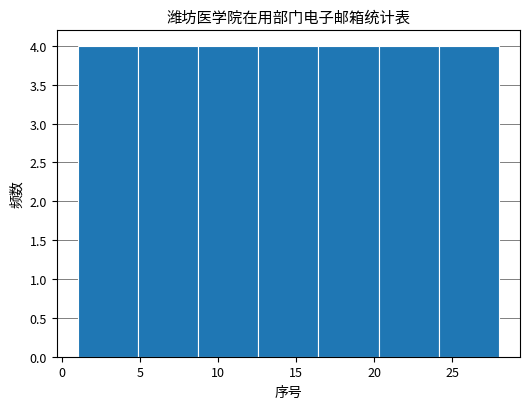

Reading left to right, transcribe this chart: for each bar, give the range it covers on the x-axis and its height. Neither the bar edges nor the heights are printed on the chart, so give them approximately, as read against the axes.

1.0 to 5.0: 4
5.0 to 8.5: 4
8.5 to 12.5: 4
12.5 to 16.5: 4
16.5 to 20.5: 4
20.5 to 24.0: 4
24.0 to 28.0: 4